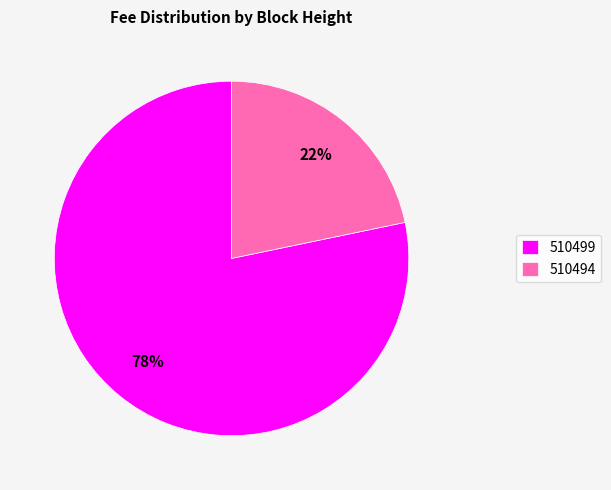

To the nearest percent, what portion does 510494 represent?

22%